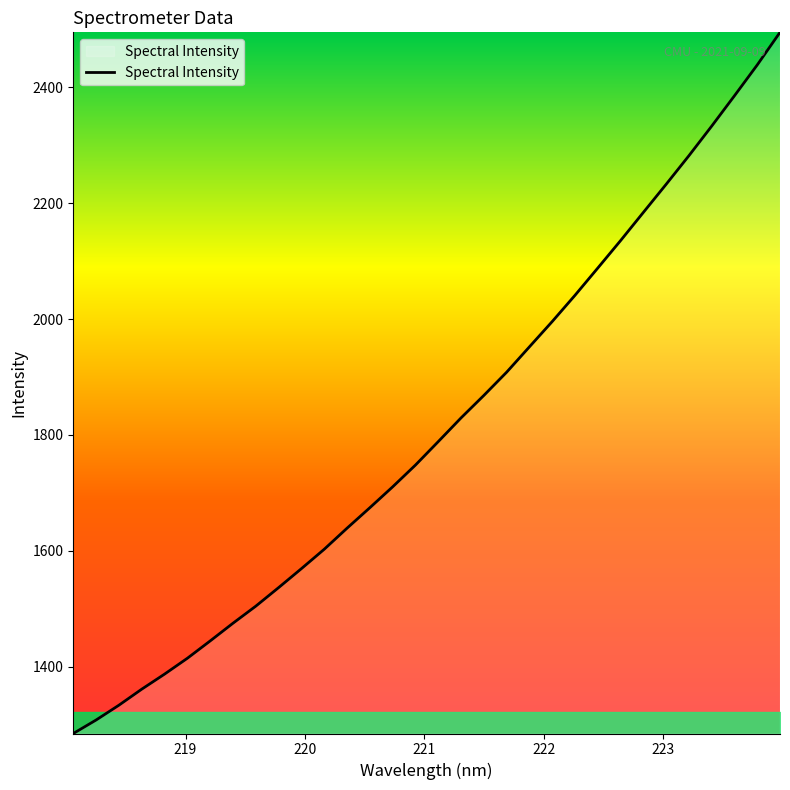

What is the difference between the maximum and minimum values?

1210.2